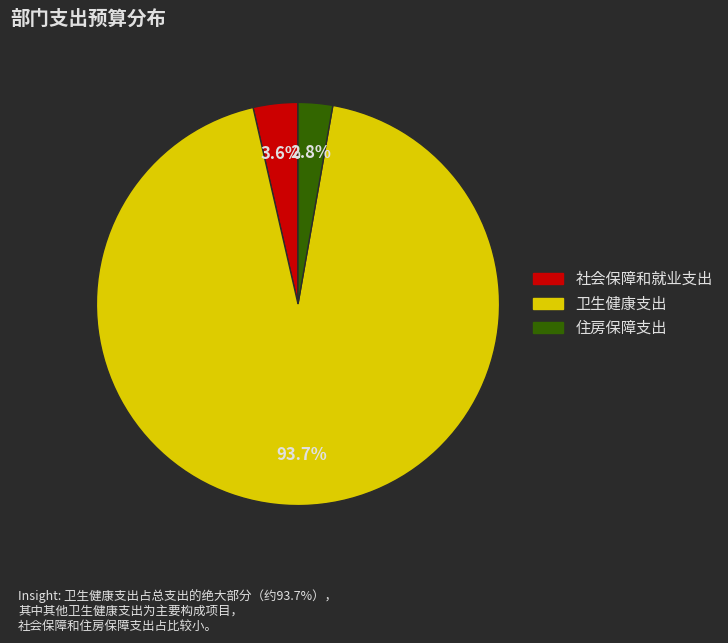

What is the majority slice?

卫生健康支出